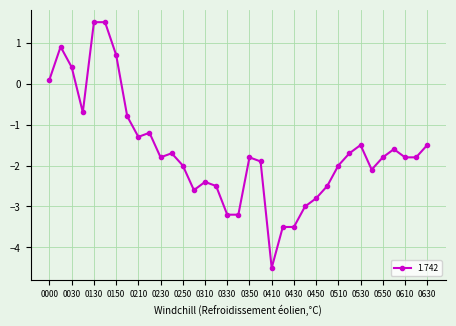

What is the sum of all values?

-57.6